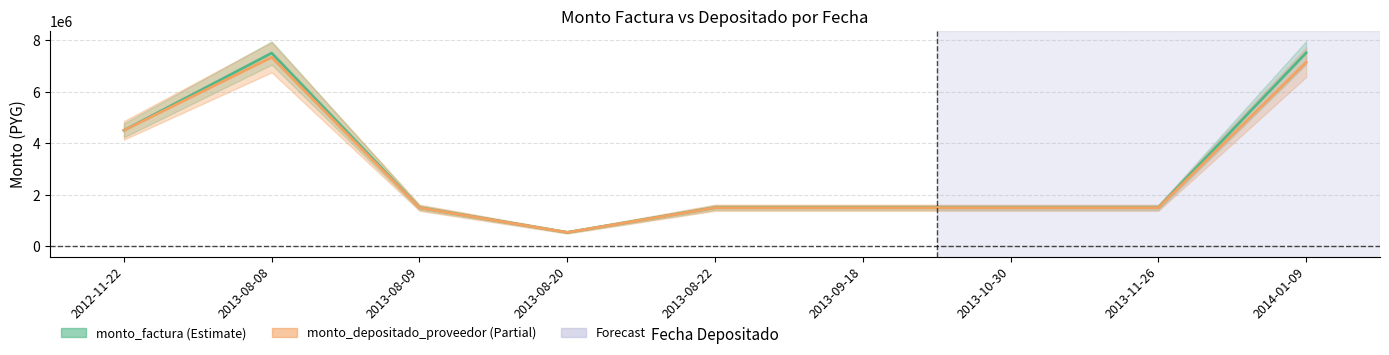

Where is the first local maximum for monto_factura?

2013-08-08